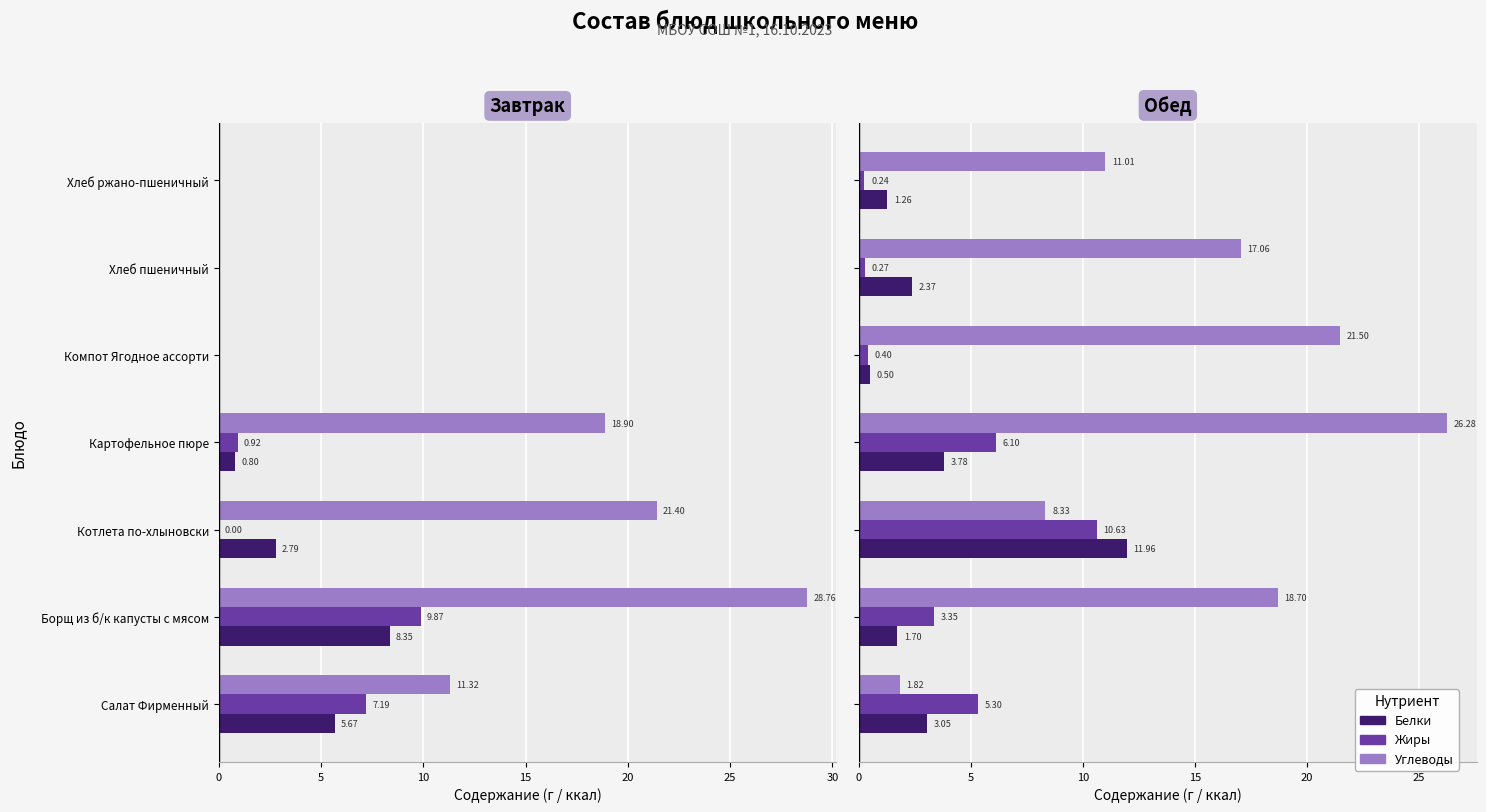

How many groups of bars are there?

7